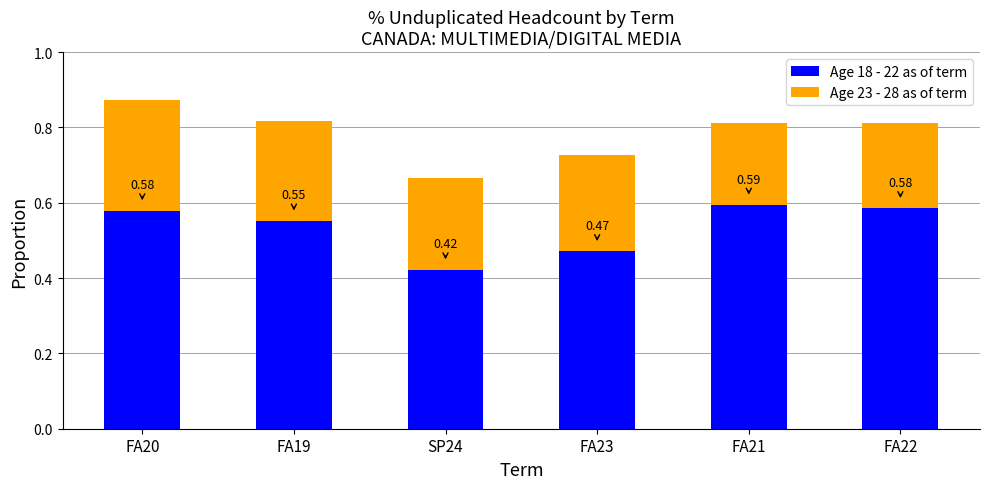

At which category is the sum across all series the highest?

FA20